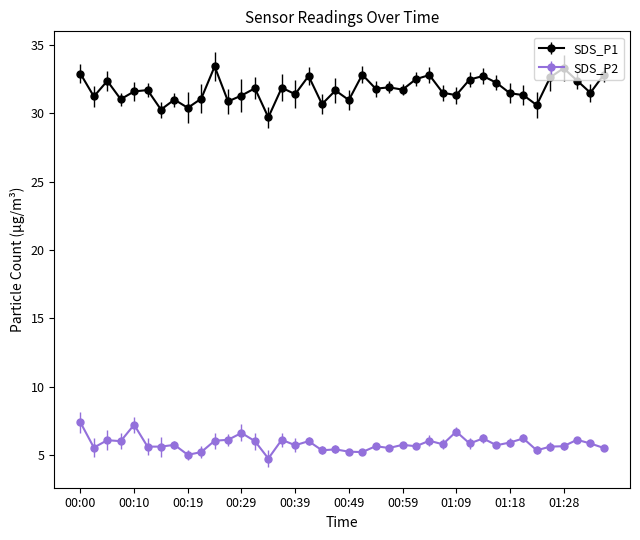

Which series has the largest range (max minus min)?

SDS_P1